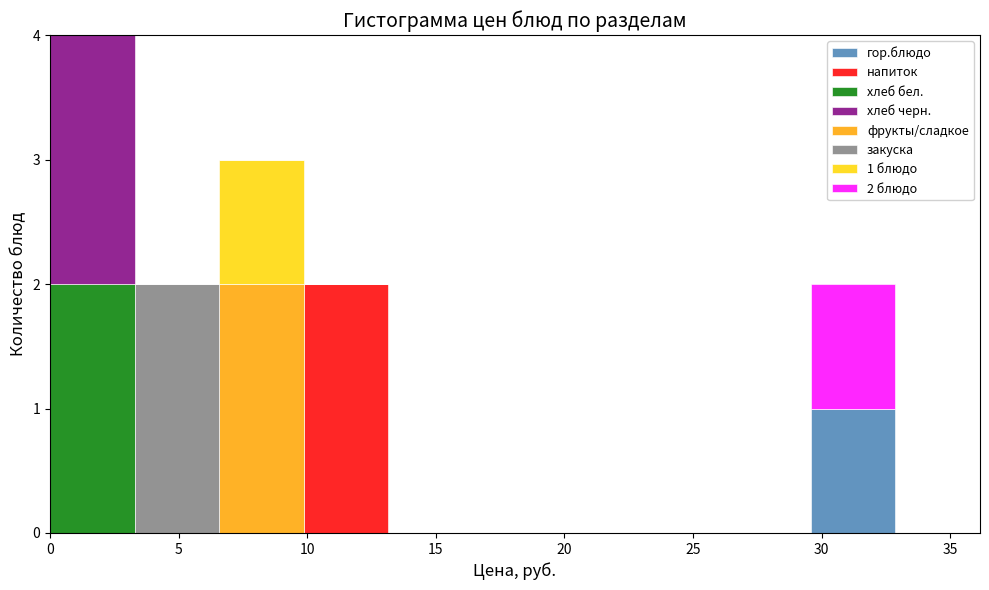

Which range on the x-axis has the tallest stacked bar (by total height)?

0.0 to 3.5